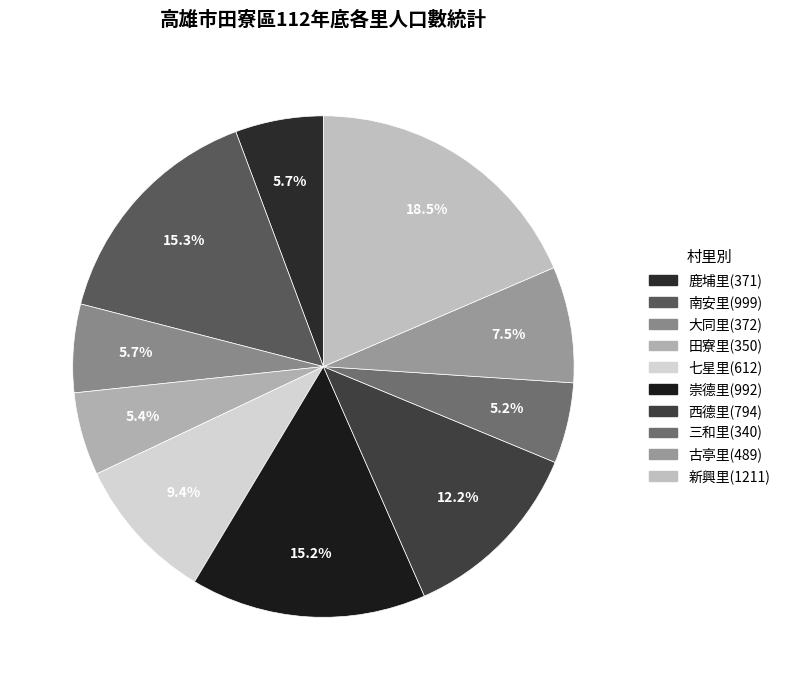

To the nearest percent, what is the average slice percentage?

10%